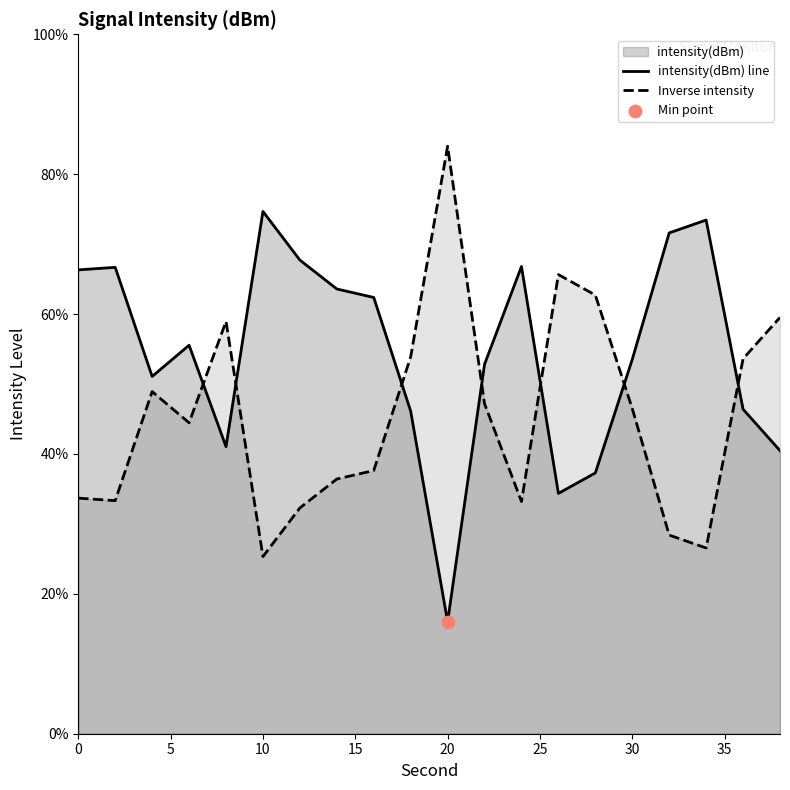

Which series has the largest total across all categories?

intensity(dBm) line